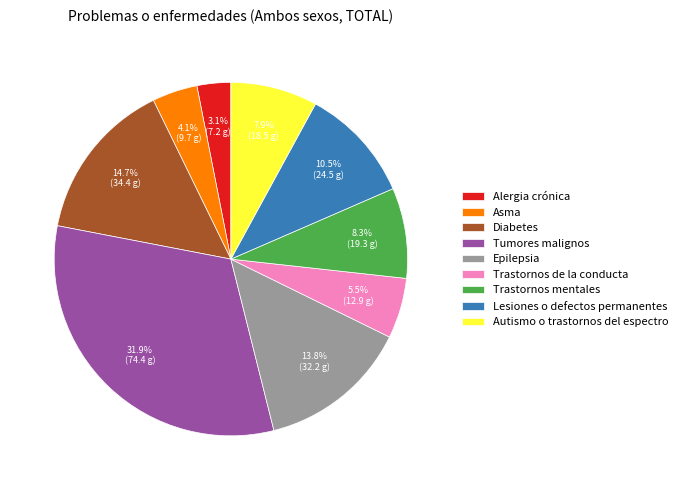

Approximately how many times larger is the value at Diabetes compared to Epilepsia?

1.1